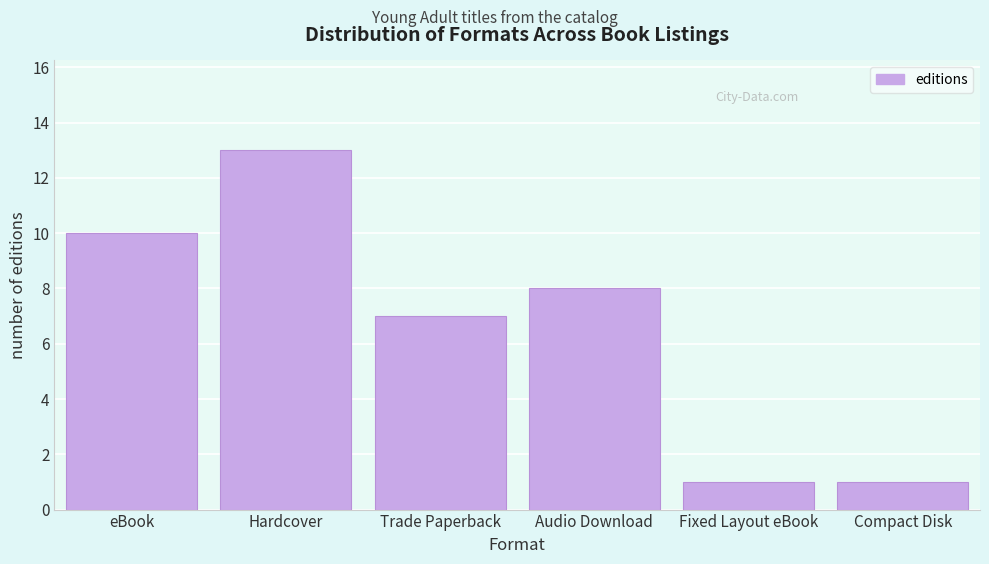

Reading left to right, transcribe all the data shown in this chart.

eBook=10	Hardcover=13	Trade Paperback=7	Audio Download=8	Fixed Layout eBook=1	Compact Disk=1